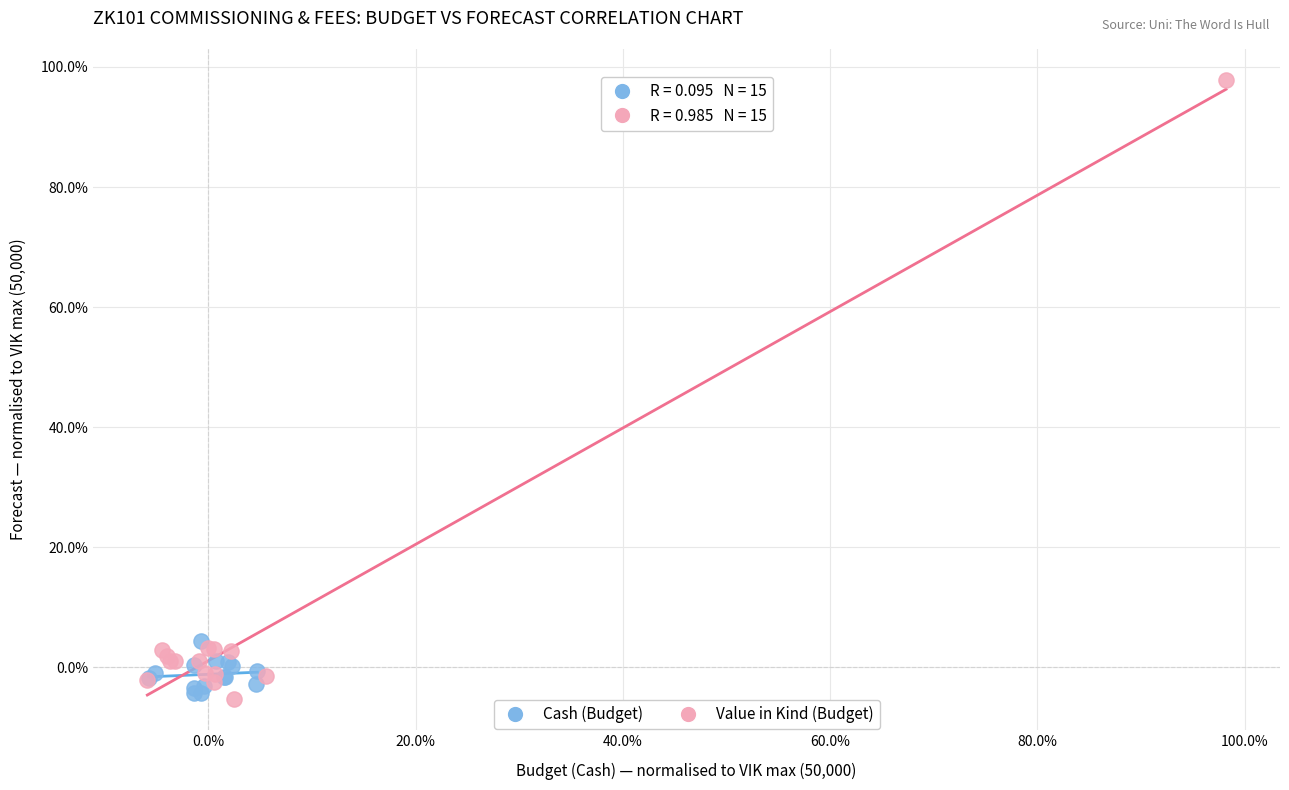

What are all the series names shown in the legend?

Cash (Budget), Value in Kind (Budget)